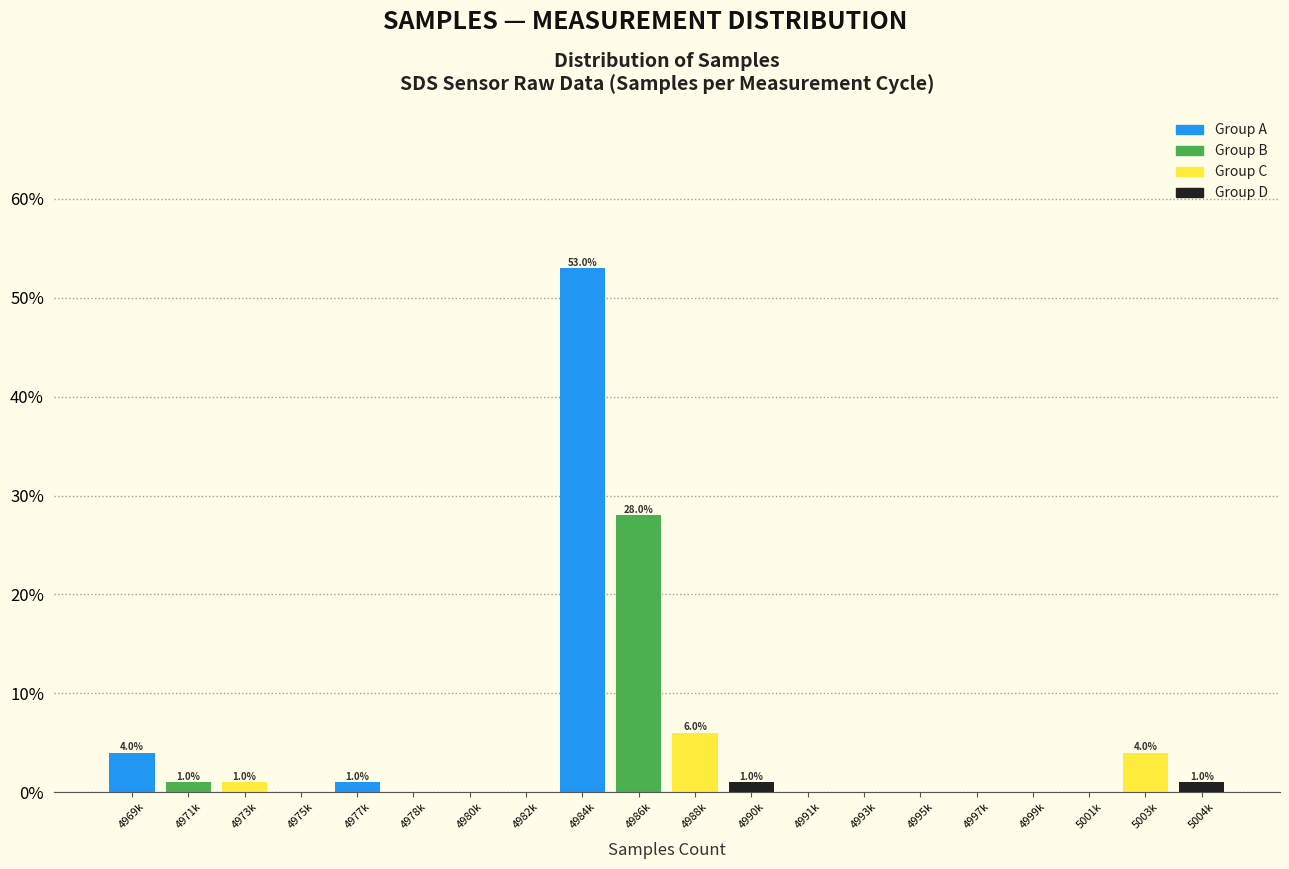

Reading left to right, list all the values displayed in this chart.

4969k=4.0	4971k=1.0	4973k=1.0	4975k=0.0	4977k=1.0	4978k=0.0	4980k=0.0	4982k=0.0	4984k=53.0	4986k=28.0	4988k=6.0	4990k=1.0	4991k=0.0	4993k=0.0	4995k=0.0	4997k=0.0	4999k=0.0	5001k=0.0	5003k=4.0	5004k=1.0